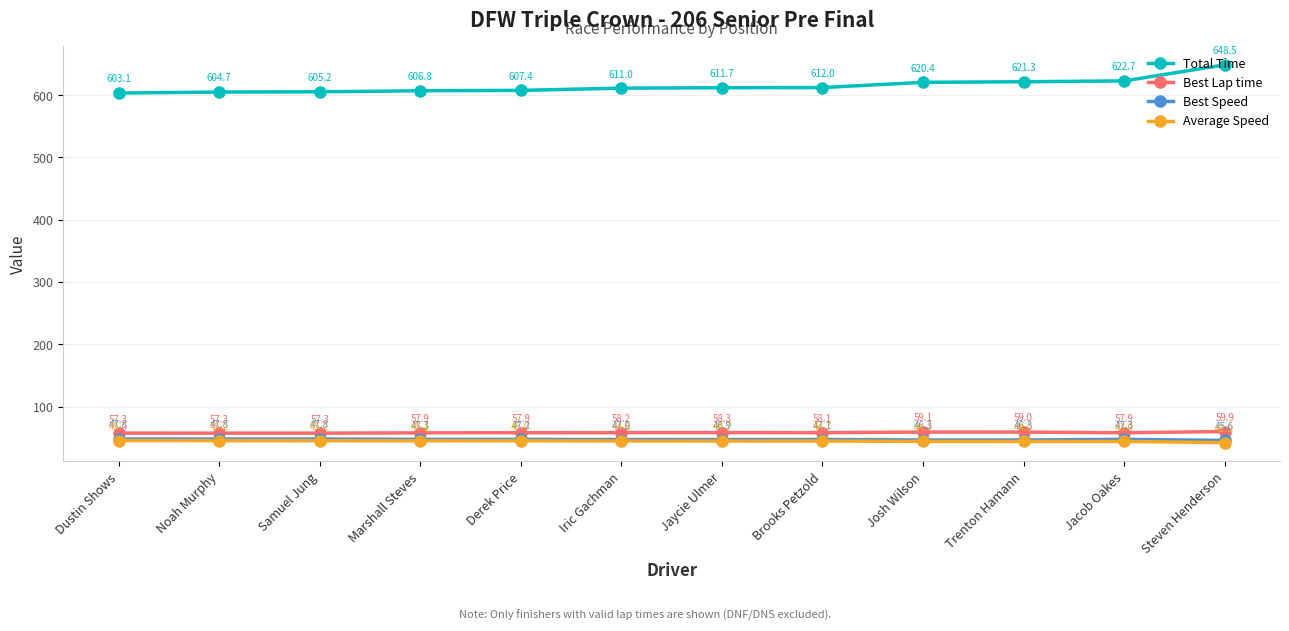

True or false: Total Time and Average Speed intersect in this chart.

False